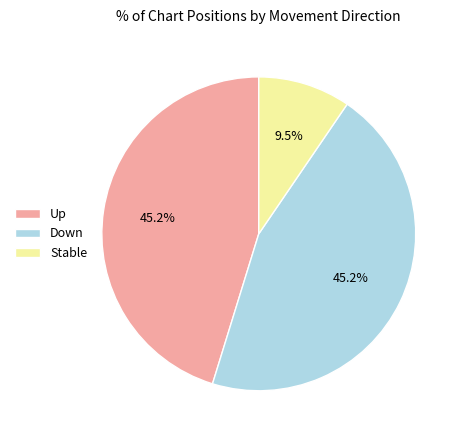

To the nearest percent, what is the difference between the largest and smallest slice percentages?

36%